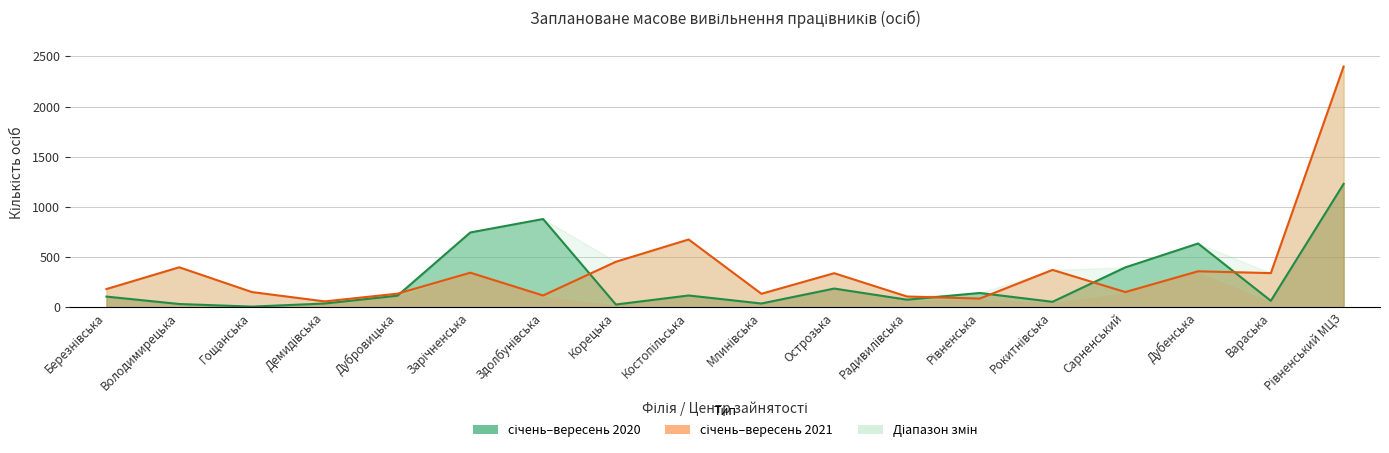

Where do 2020 and 2021 first cross each other?

Дубровицька and Зарічненська